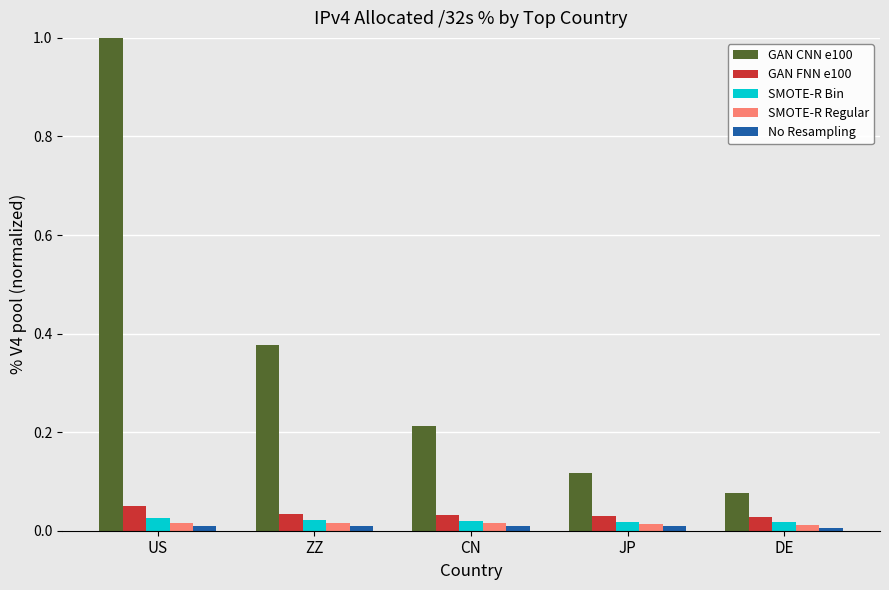

At which category does the chart reach its peak across all series?

US